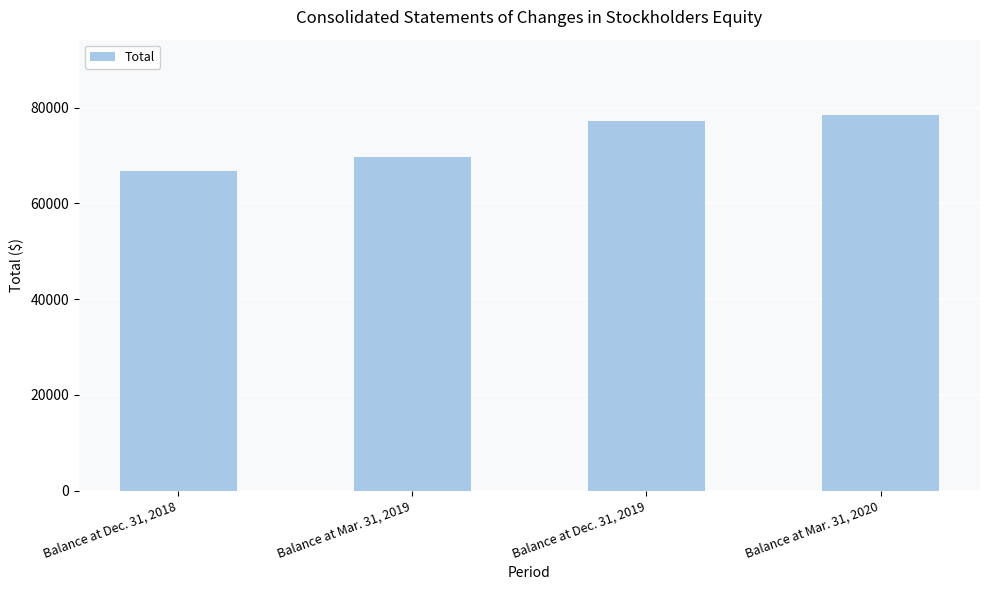

Count the values in the range 69728 to 78518.

3